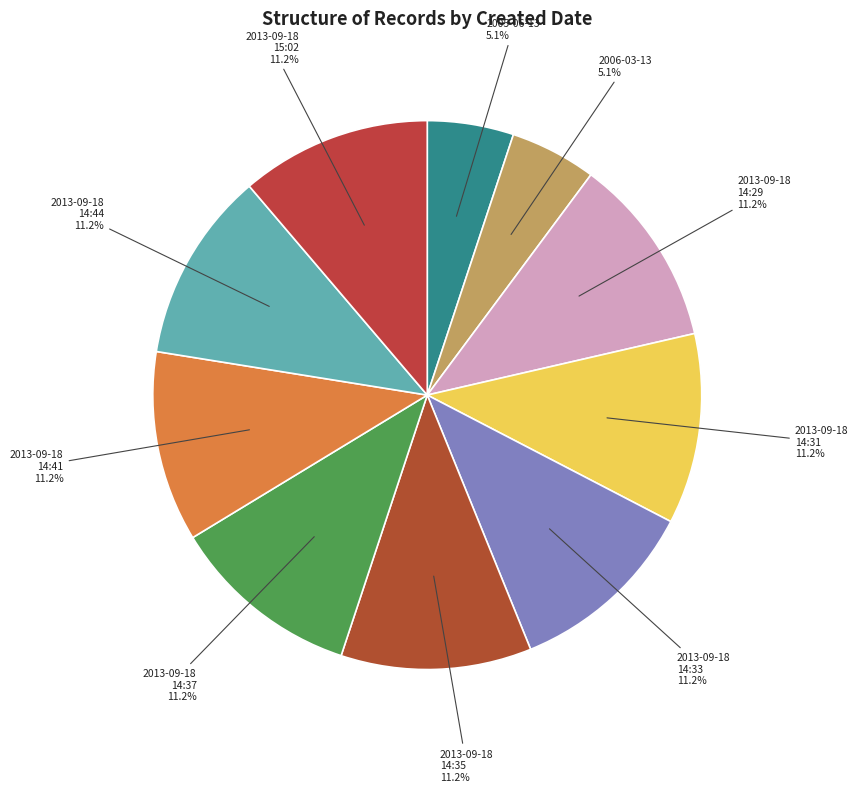

What portion of the pie excludes 2013-09-18 15:02?

88.8%